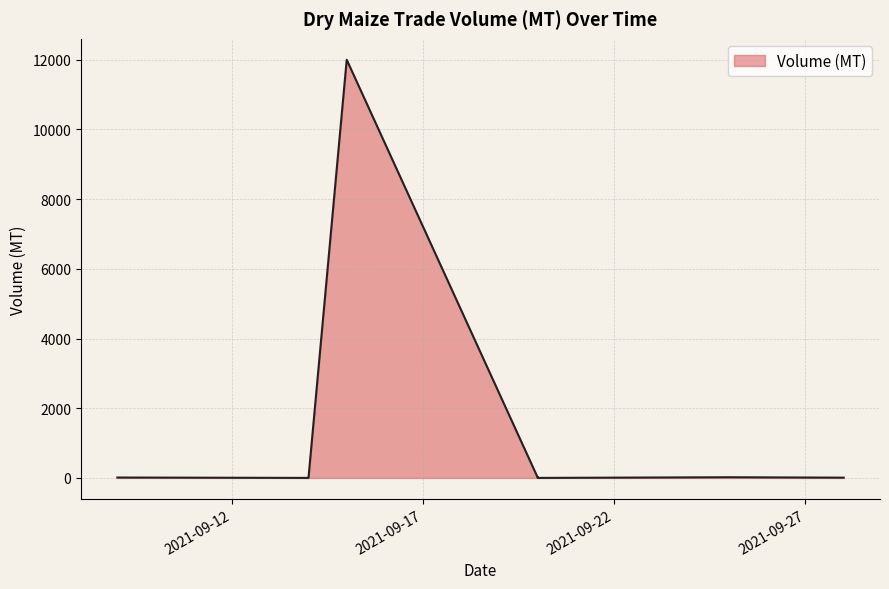

What is the sum of all values?

12056.8